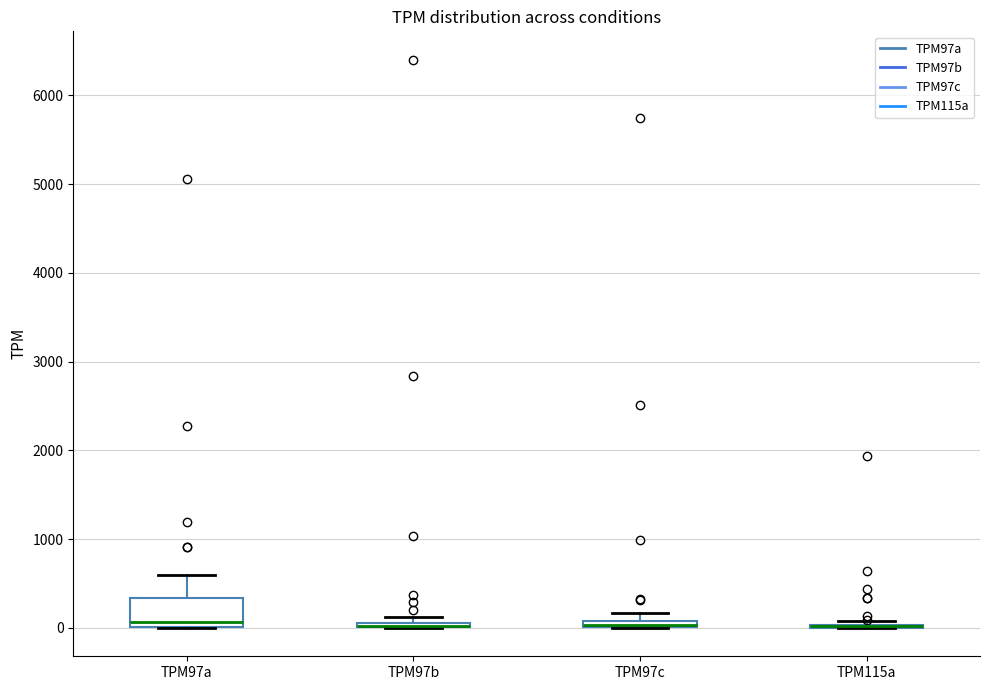

Which box is the tallest, from its lower edge to its upper edge?

TPM97a